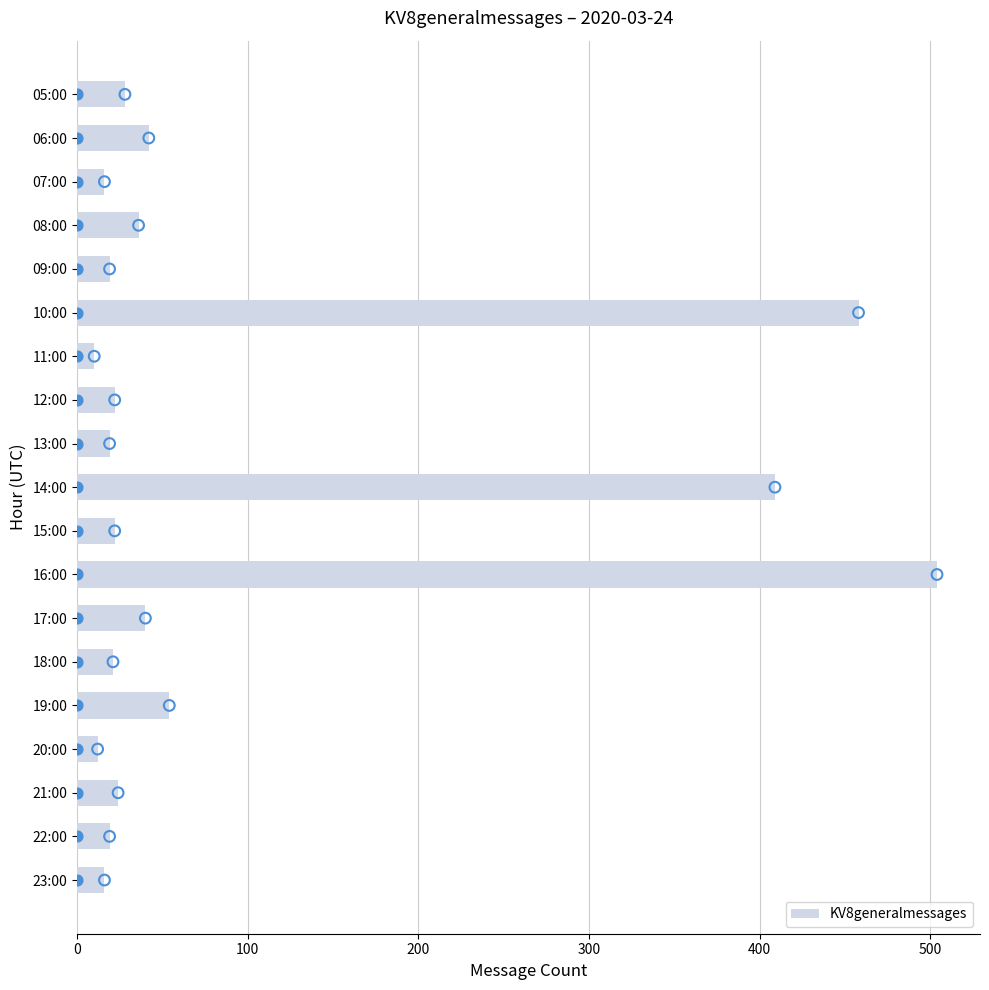

The value of KV8generalmessages at 23:00 is 16. True or false?

True